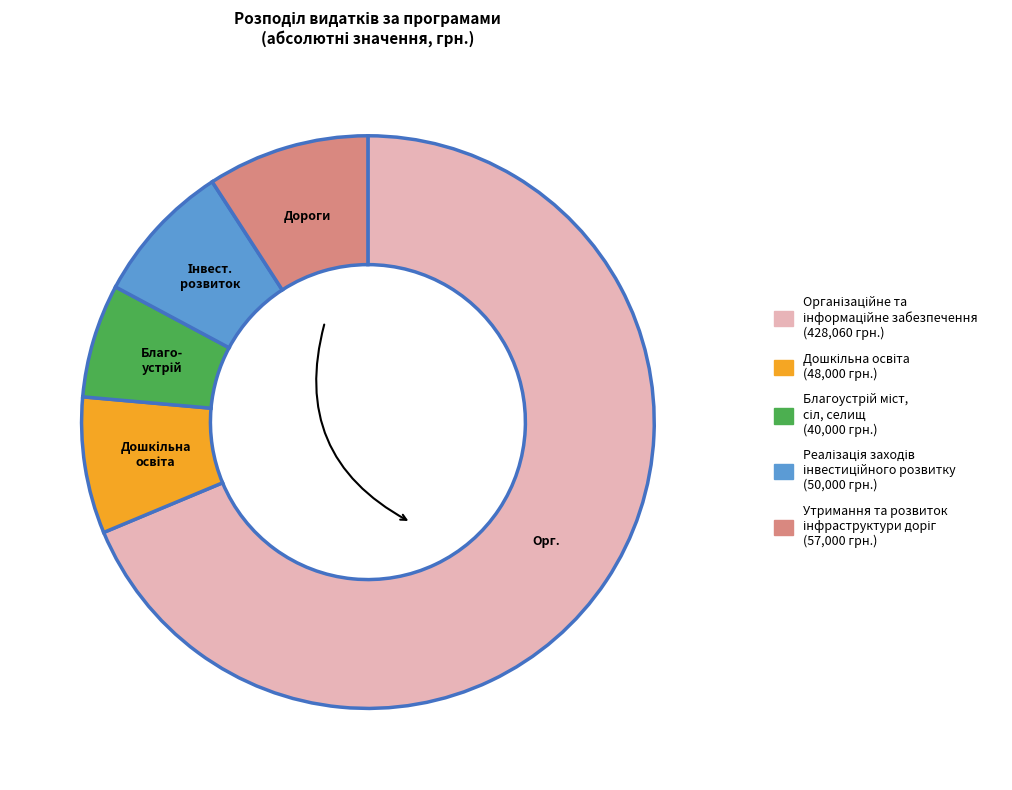

Which category accounts for the majority?

Організаційне, інформаційно-аналітичне забезпечення